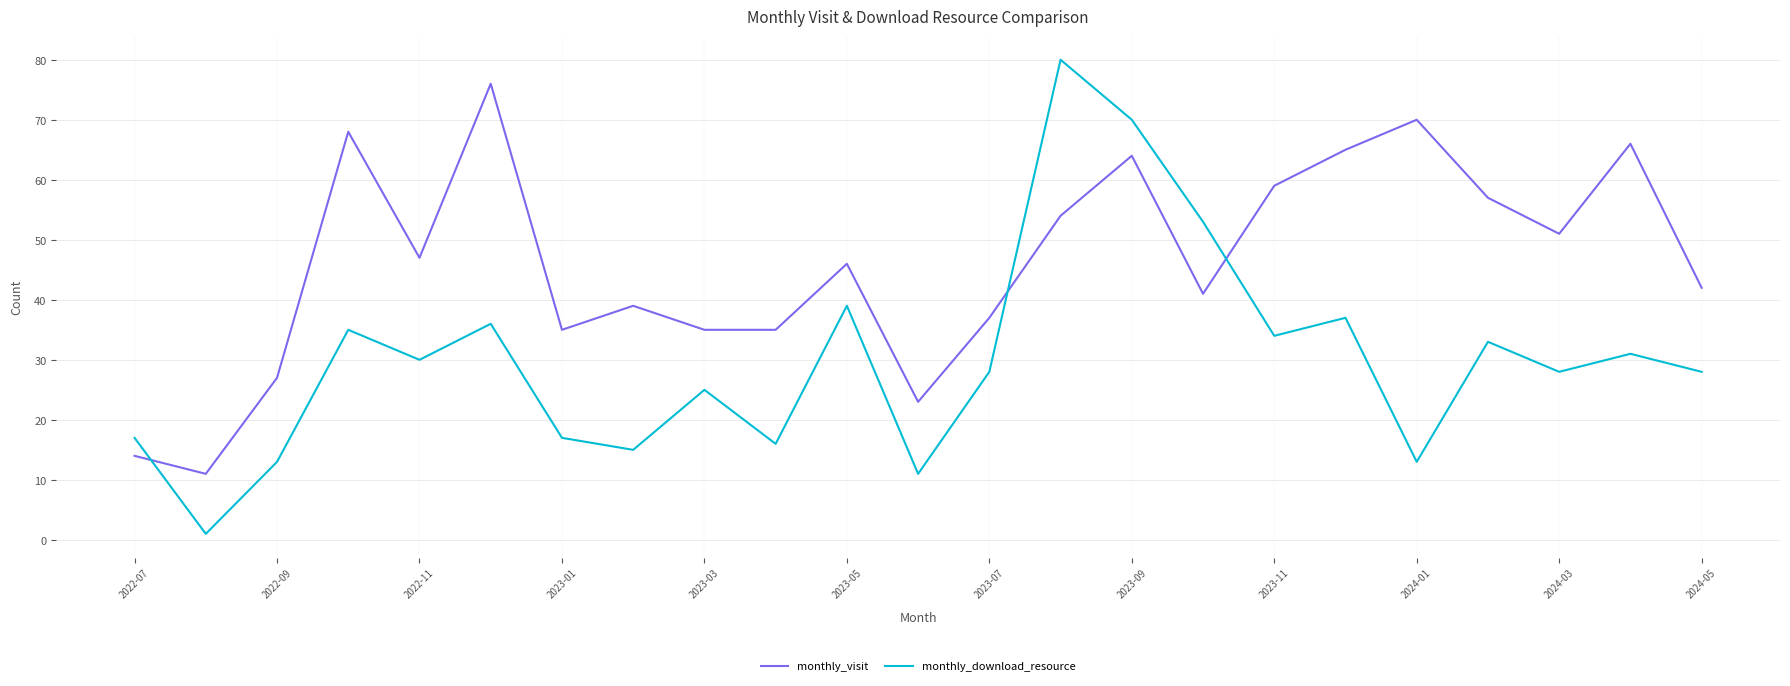

What is the difference between the second highest and minimum values in the monthly_visit series?

59